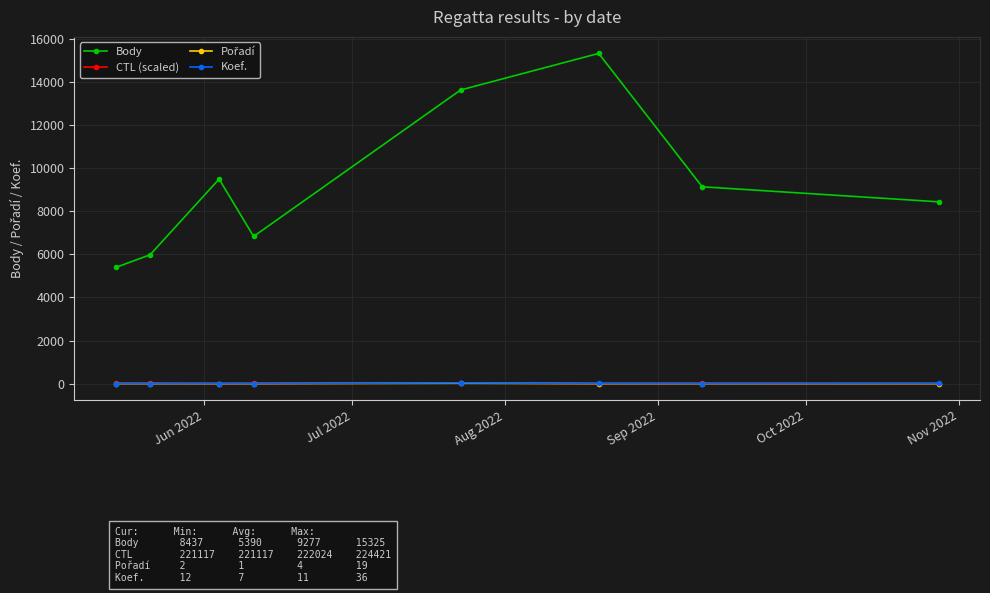

Which series has the largest range (max minus min)?

Body